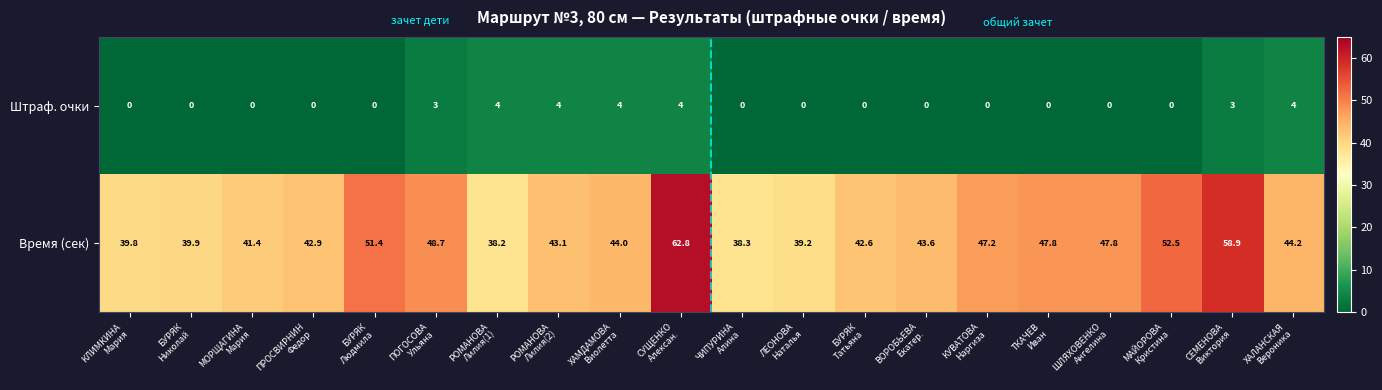

Count the number of data series in this chart.

2